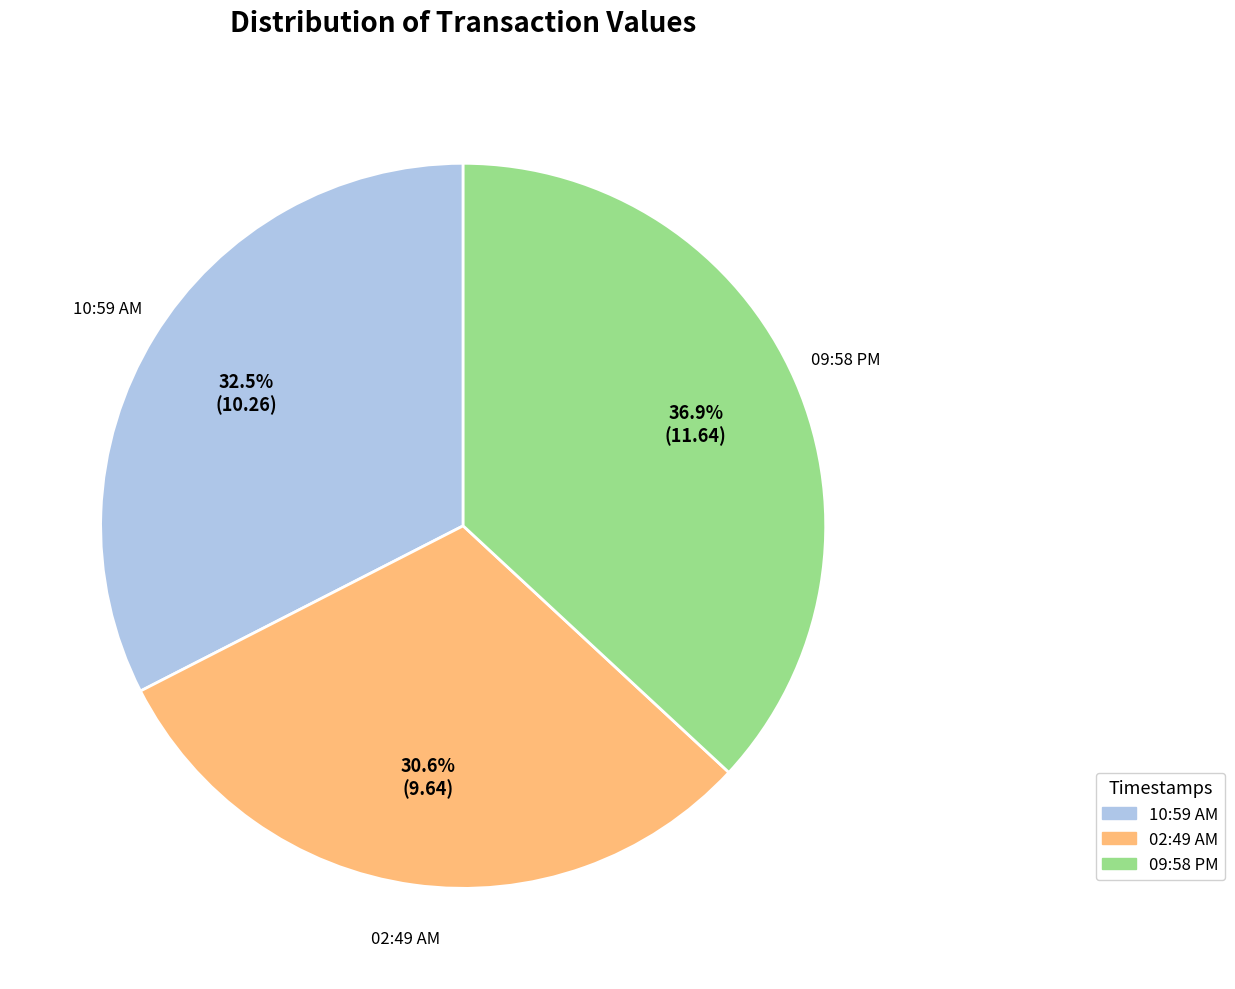

Is there a majority slice in this chart?

No